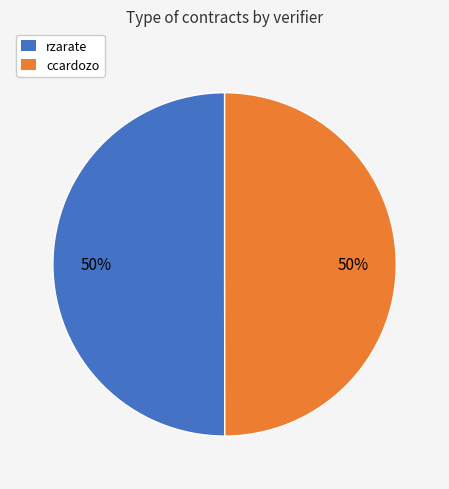

Count the number of slices in the pie.

2